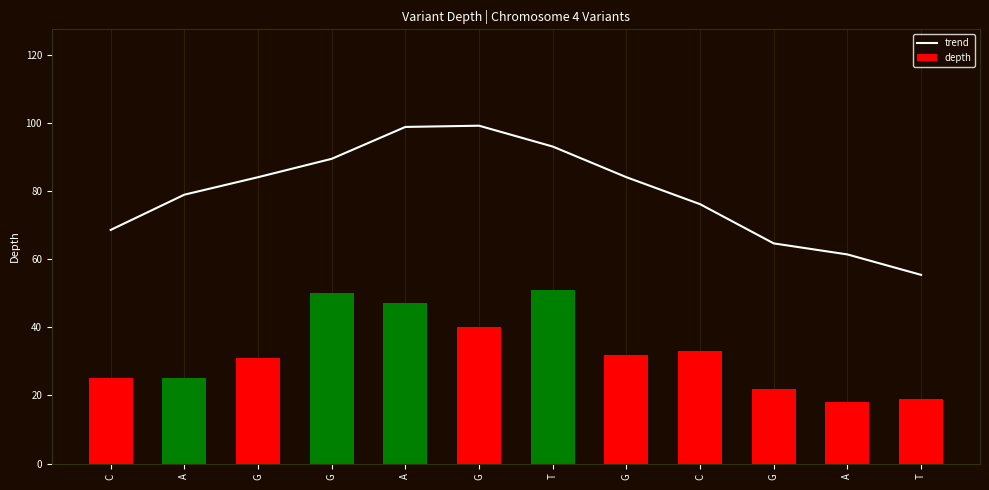

Count the number of categories in the chart.

12